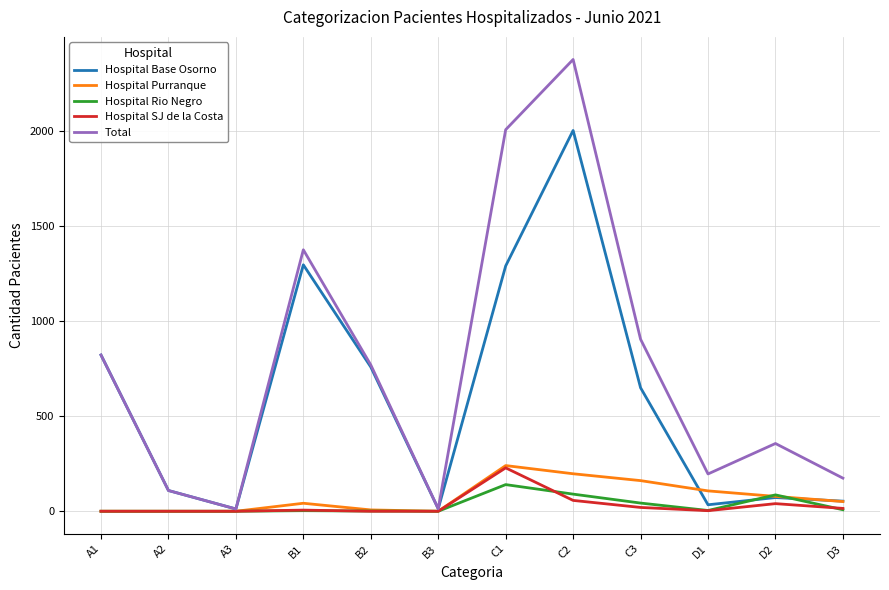

Which series has the largest total across all categories?

Total